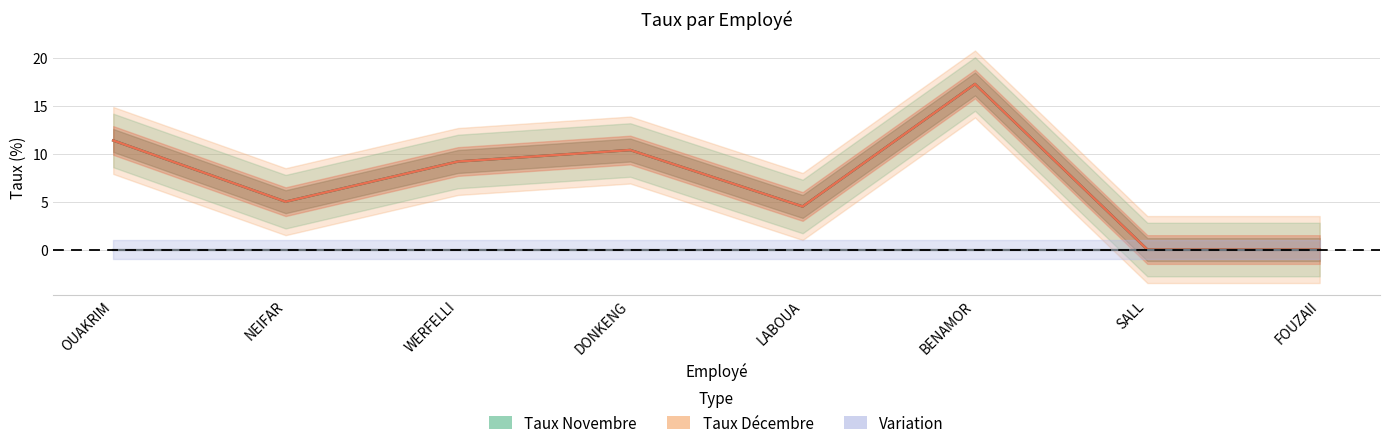

Reading left to right, transcribe all the data shown in this chart.

Taux Décembre: OUAKRIM=11.4	NEIFAR=5.0	WERFELLI=9.2	DONKENG=10.4	LABOUA=4.5	BENAMOR=17.3	SALL=0.0	FOUZAII=0.0
Taux Novembre: OUAKRIM=11.4	NEIFAR=5.0	WERFELLI=9.2	DONKENG=10.4	LABOUA=4.5	BENAMOR=17.3	SALL=0.0	FOUZAII=0.0